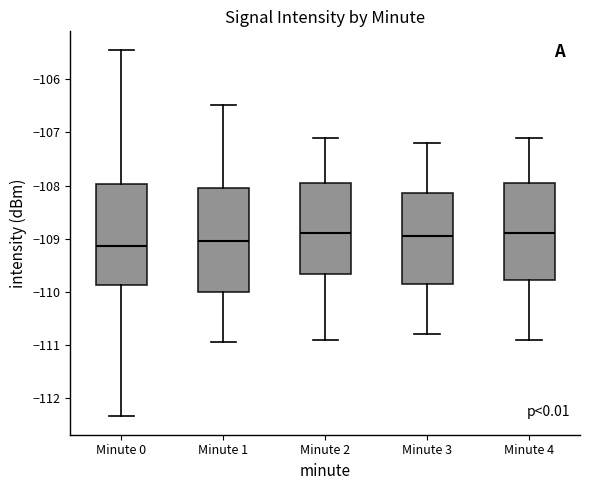

Reading left to right, transcribe this box plot: for each box, give where its median line is, the range the box spans, and where its two whiskers end, as read against the y-axis. The values are not printed on the chart, so give them approximately, as read against the axis.

Minute 0: median -109.1, box -109.9 to -108.0, whiskers -112.3 to -105.4
Minute 1: median -109.0, box -110.0 to -108.0, whiskers -111.0 to -106.5
Minute 2: median -108.9, box -109.7 to -107.9, whiskers -110.9 to -107.1
Minute 3: median -108.9, box -109.8 to -108.1, whiskers -110.8 to -107.2
Minute 4: median -108.9, box -109.8 to -107.9, whiskers -110.9 to -107.1